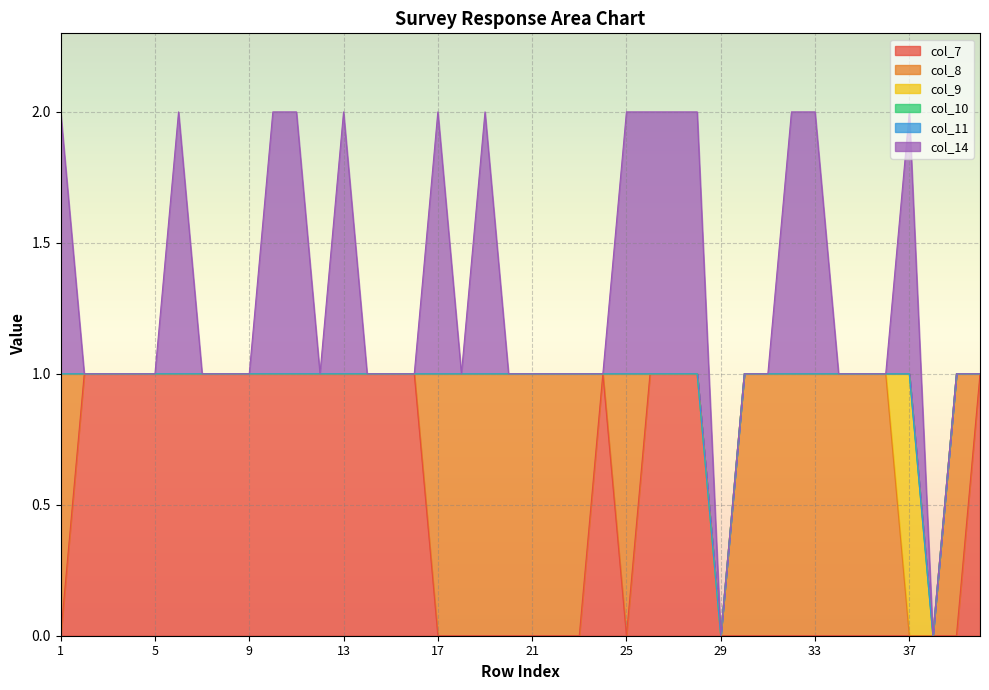

Which has a higher value, 34 or 23?

34